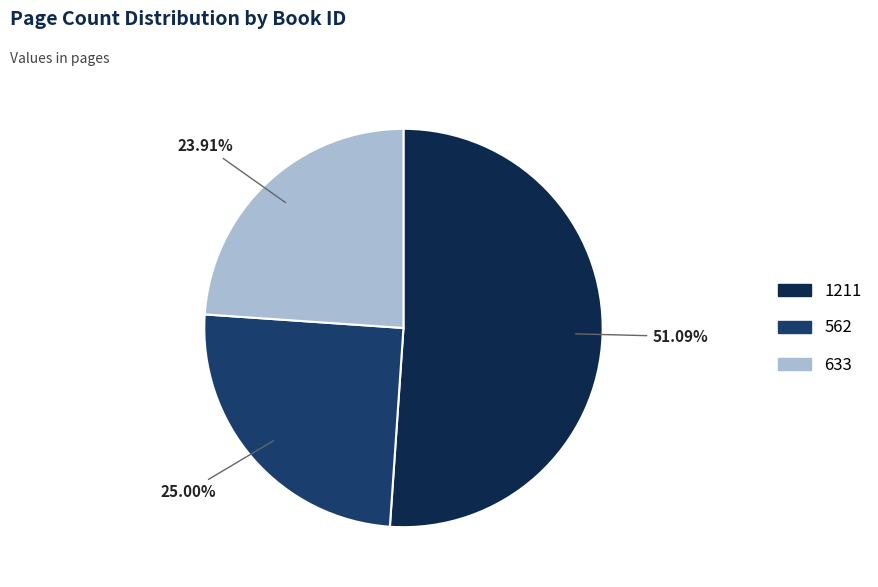

Which has a higher value, 633 or 562?

562